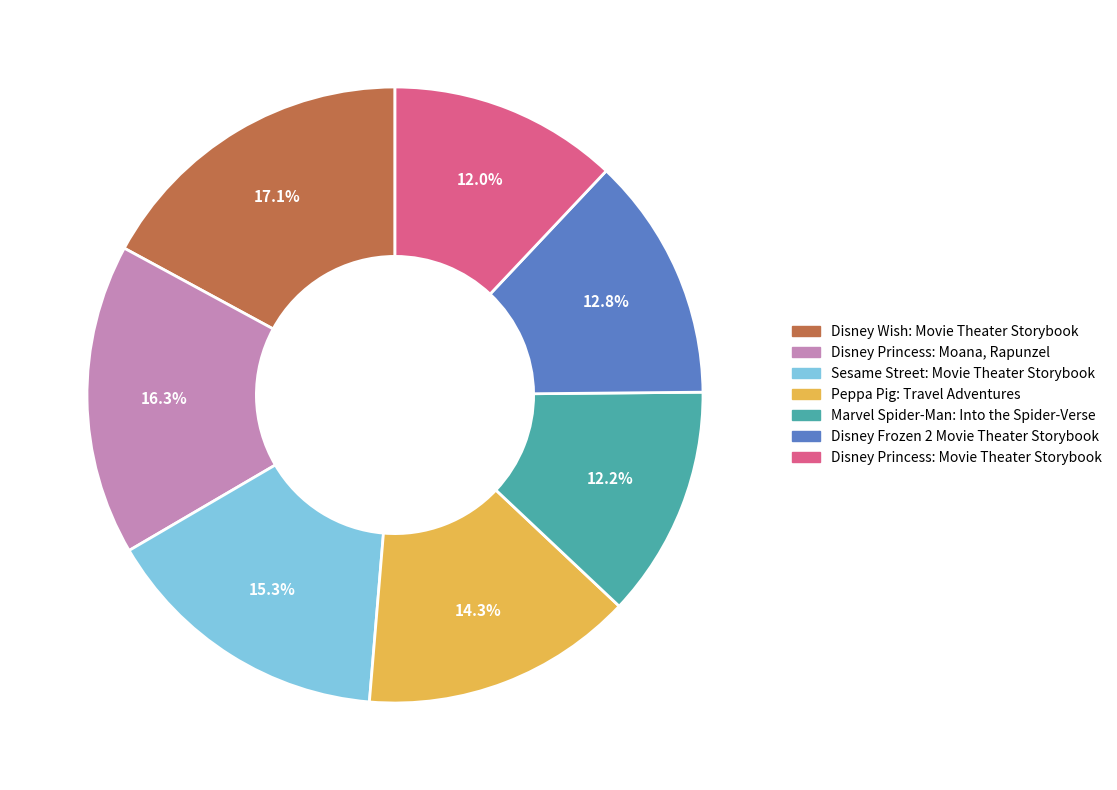

To the nearest percent, what is the average slice percentage?

14%